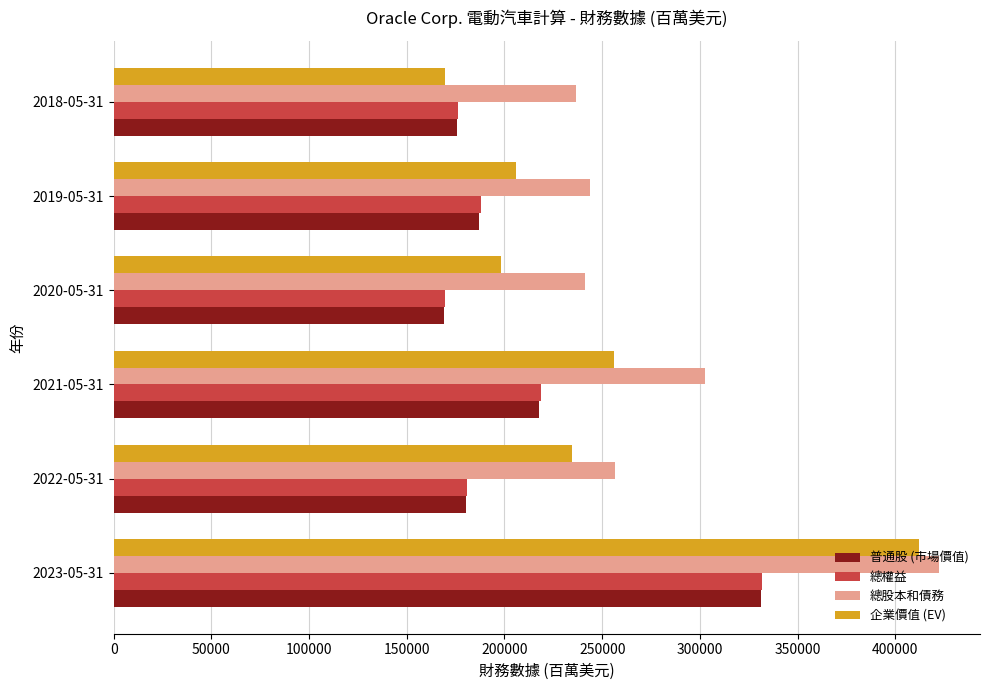

What are all the series names shown in the legend?

普通股 (市場價值), 總權益, 總股本和債務, 企業價值 (EV)